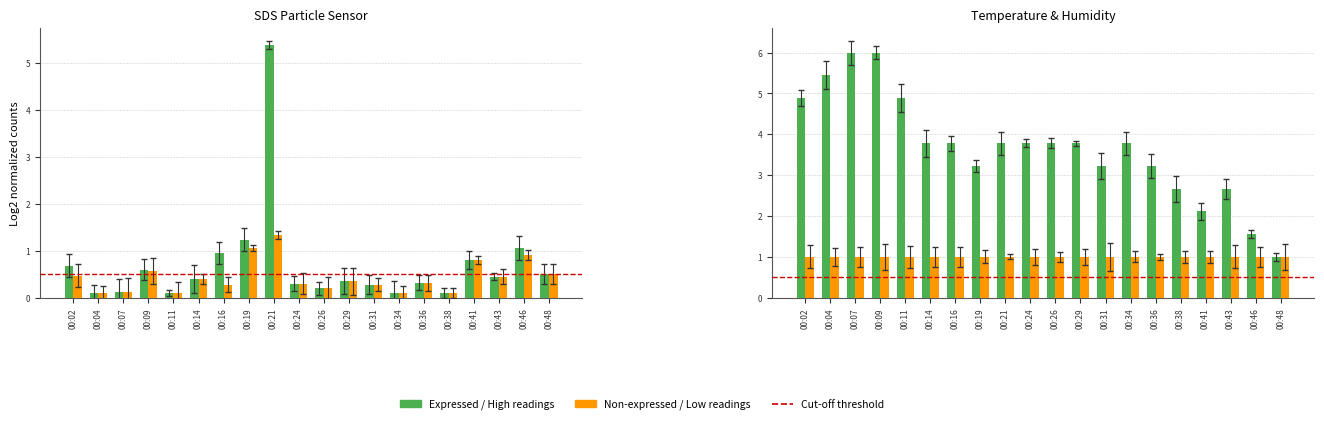

The value of SDS_P1 at 00:24 is 0.5. True or false?

False